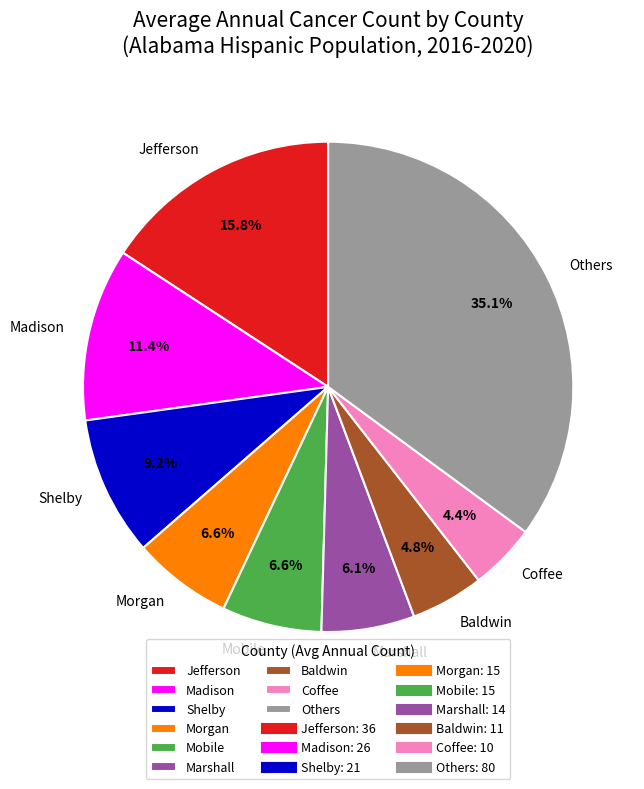

Which slice is the largest?

Others